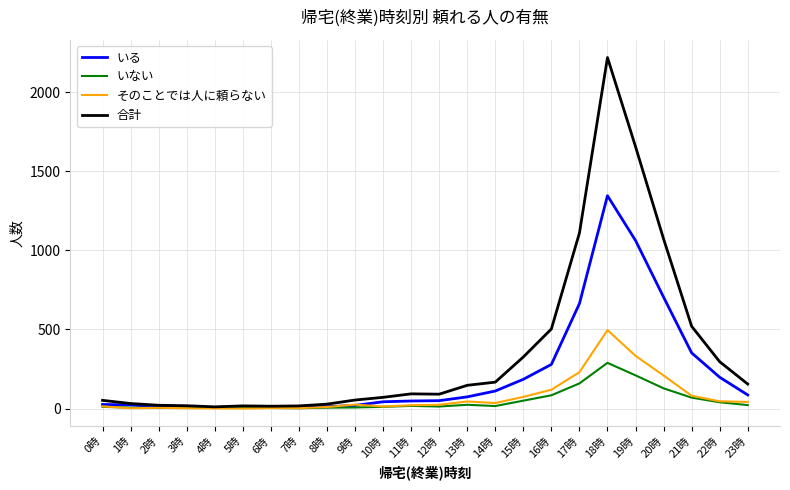

Rank the series by their maximum value, from lowest to highest.

いない, そのことでは人に頼らない, いる, 合計